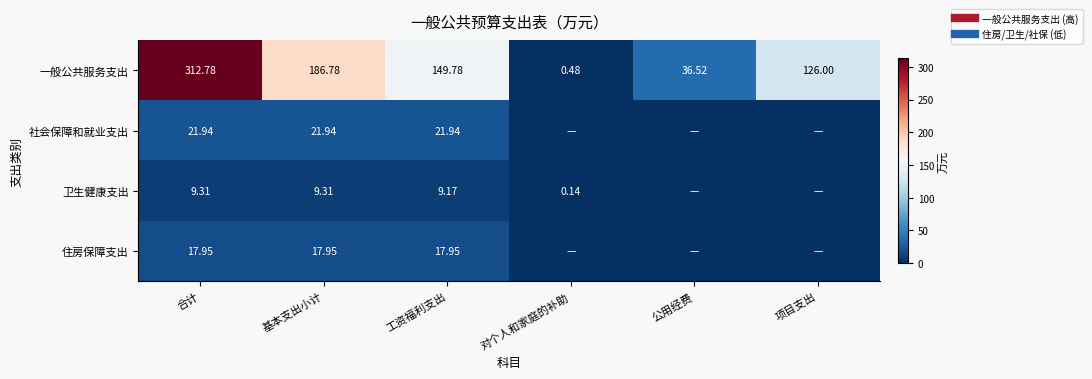

What value does the 卫生健康支出 series have at 对个人和家庭的补助?

0.1